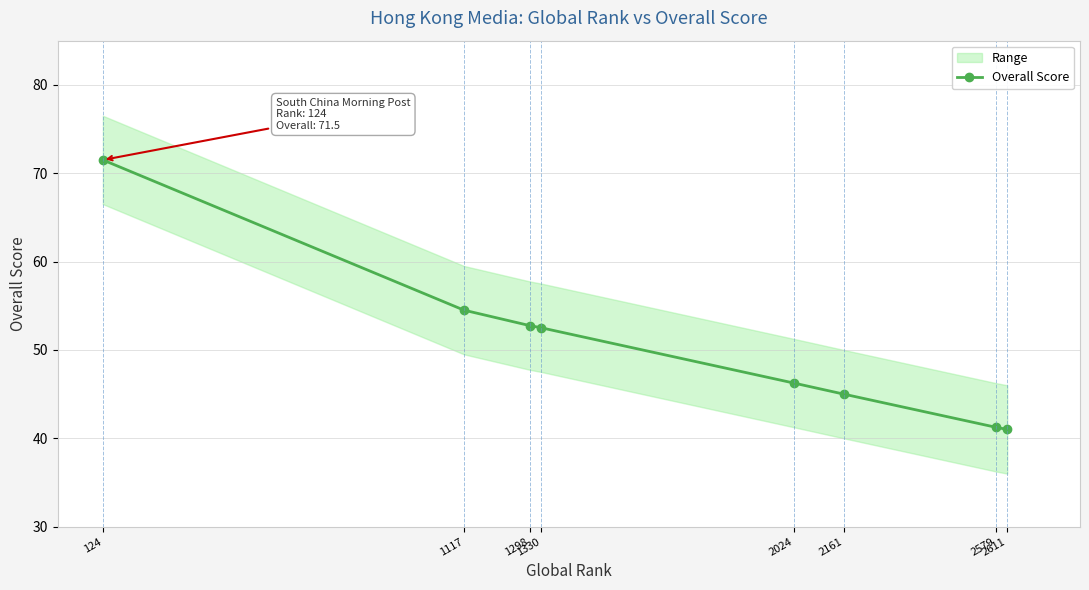

The chart shows a value of 52.8 at 1298. True or false?

True